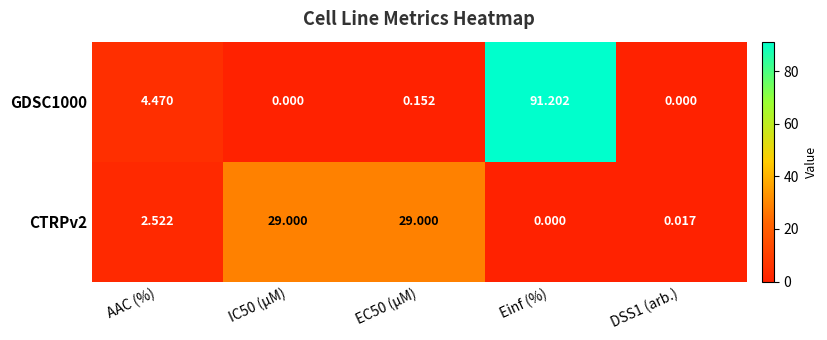

Where does the CTRPv2 series first go above 2?

AAC (%)